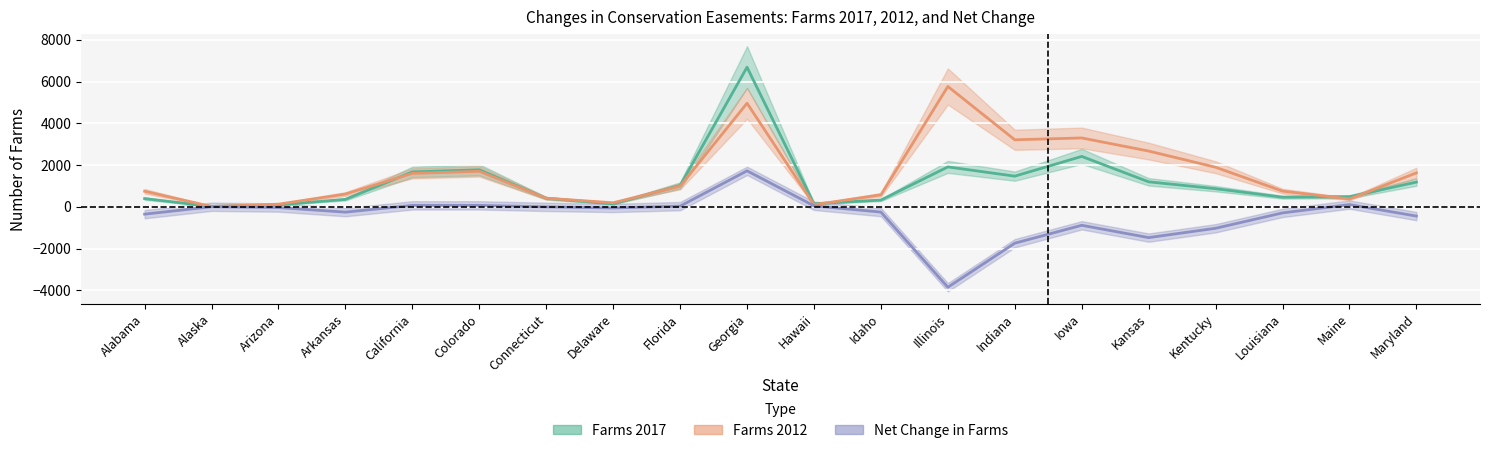

Reading left to right, extract all data points from this chart.

Farms 2017: 395	19	93	358	1672	1774	410	140	1022	6691	149	324	1913	1470	2416	1198	869	462	484	1185
Farms 2012: 746	15	128	612	1603	1704	412	194	989	4966	102	576	5768	3213	3301	2673	1897	753	377	1628
Net Change in Farms: -351	4	-35	-254	69	70	-2	-54	33	1725	47	-252	-3855	-1743	-885	-1475	-1028	-291	107	-443